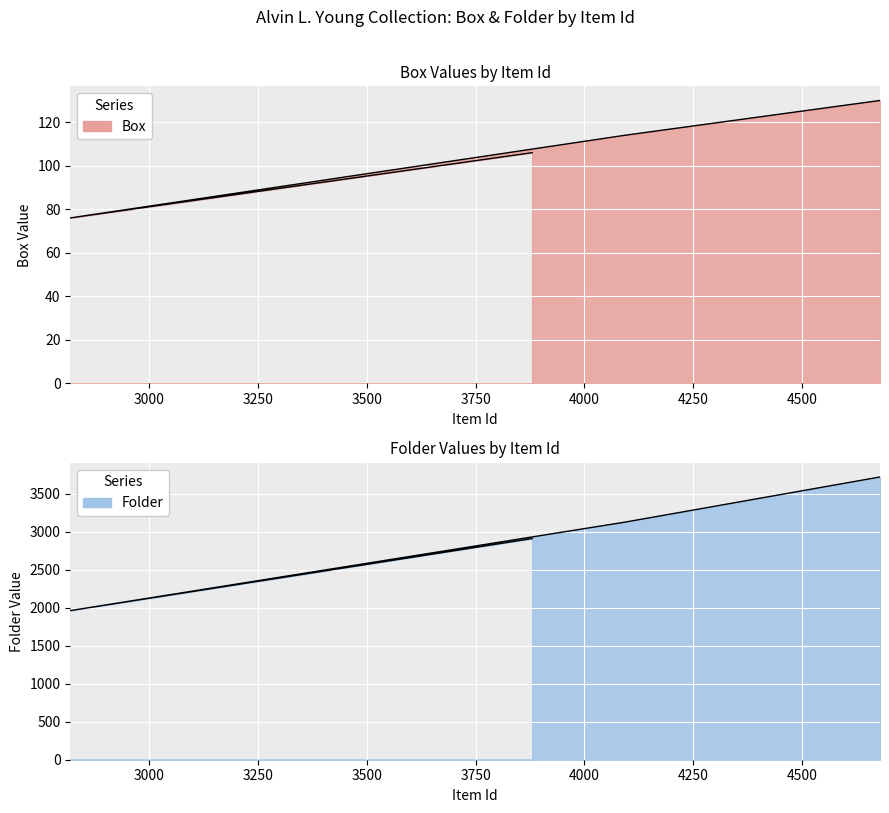

How many lines are shown in the chart?

2